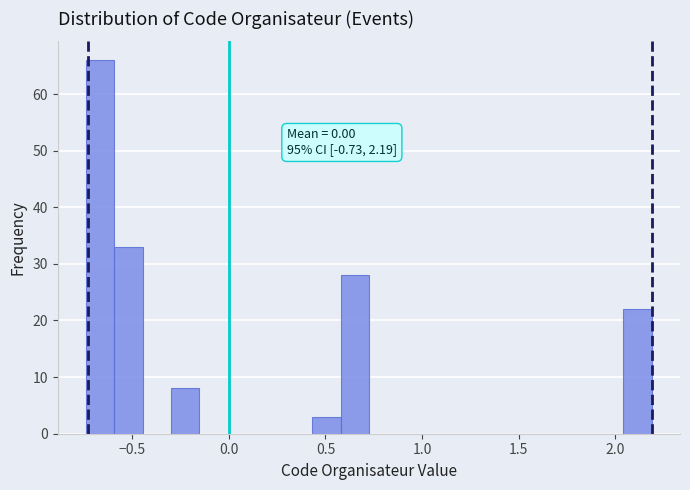

Around what value on the x-axis is the tallest bar? Give the approximate position of its centre, as read against the axis.

-0.65